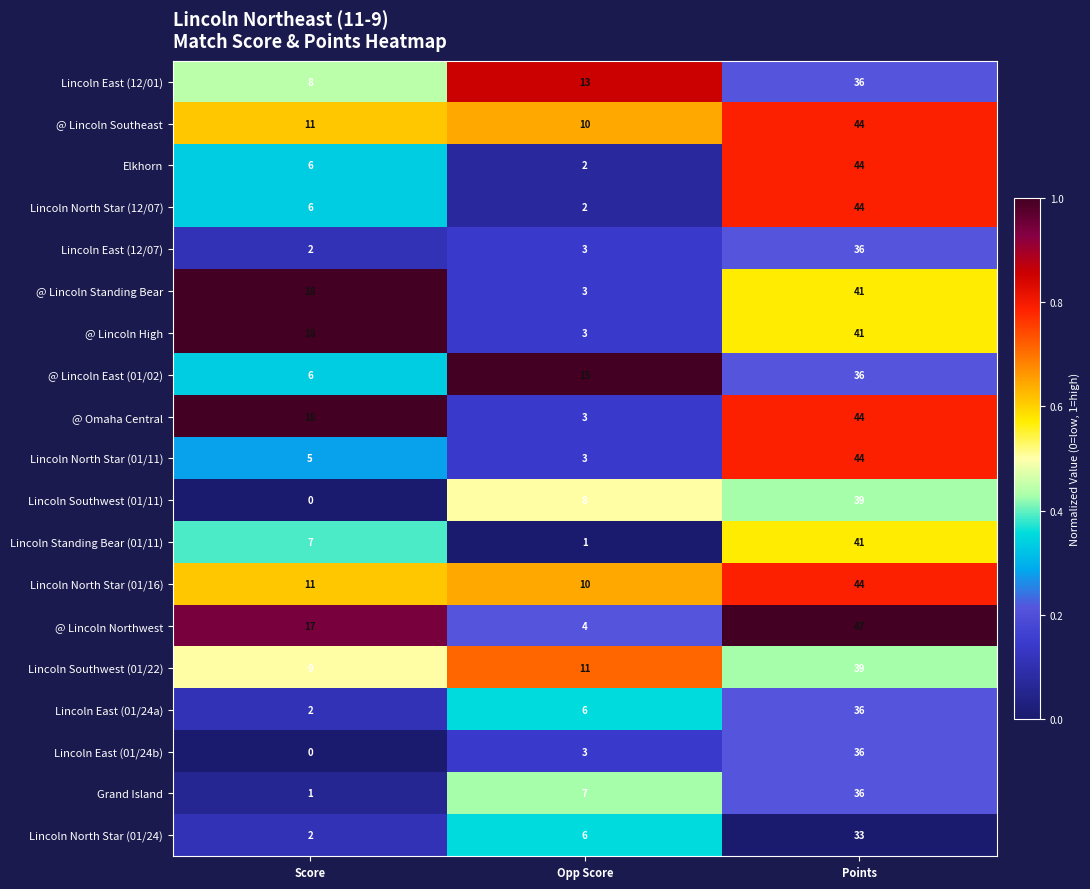

Which series has the largest range (max minus min)?

@ Lincoln Northwest